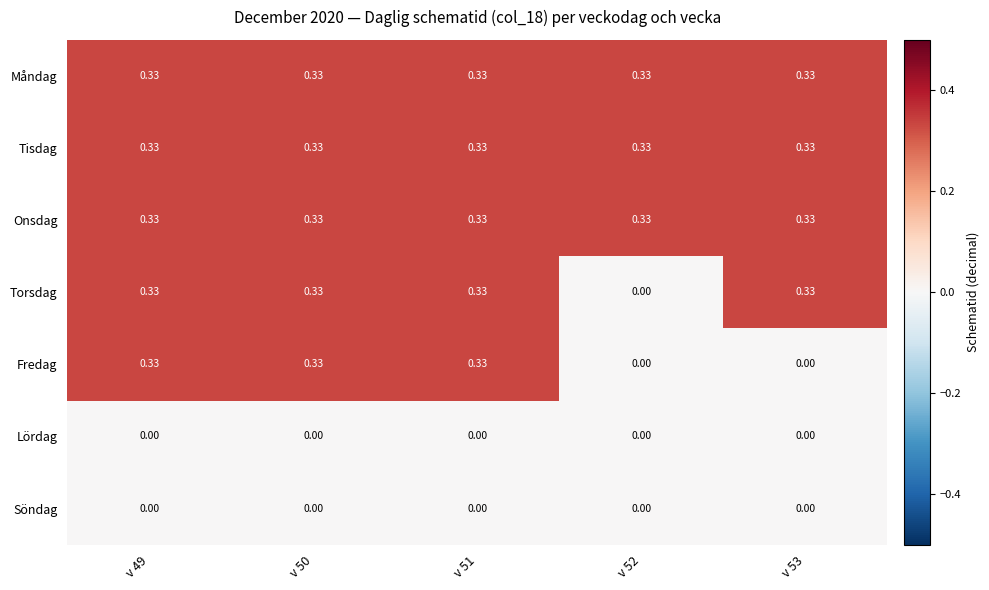

Is the value of Fredag at v 50 greater than the value of Lördag at v 53?

Yes